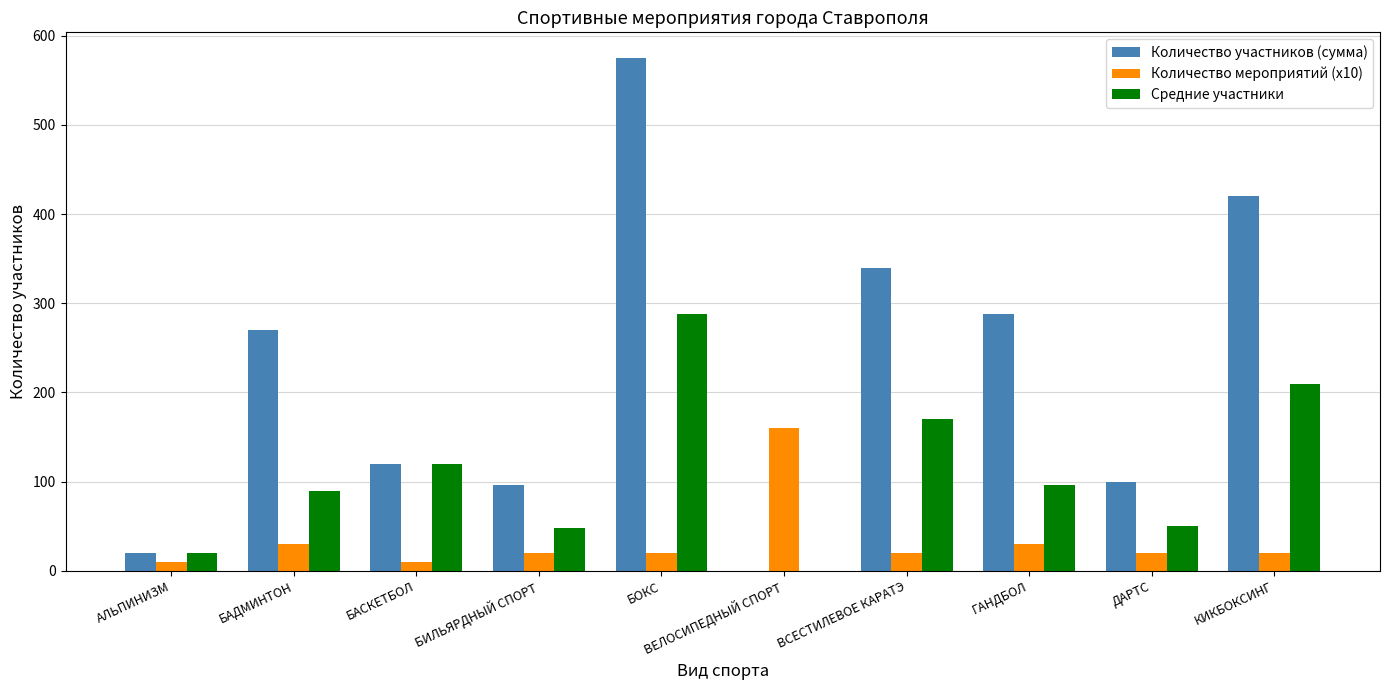

At which category is the sum across all series the highest?

БОКС